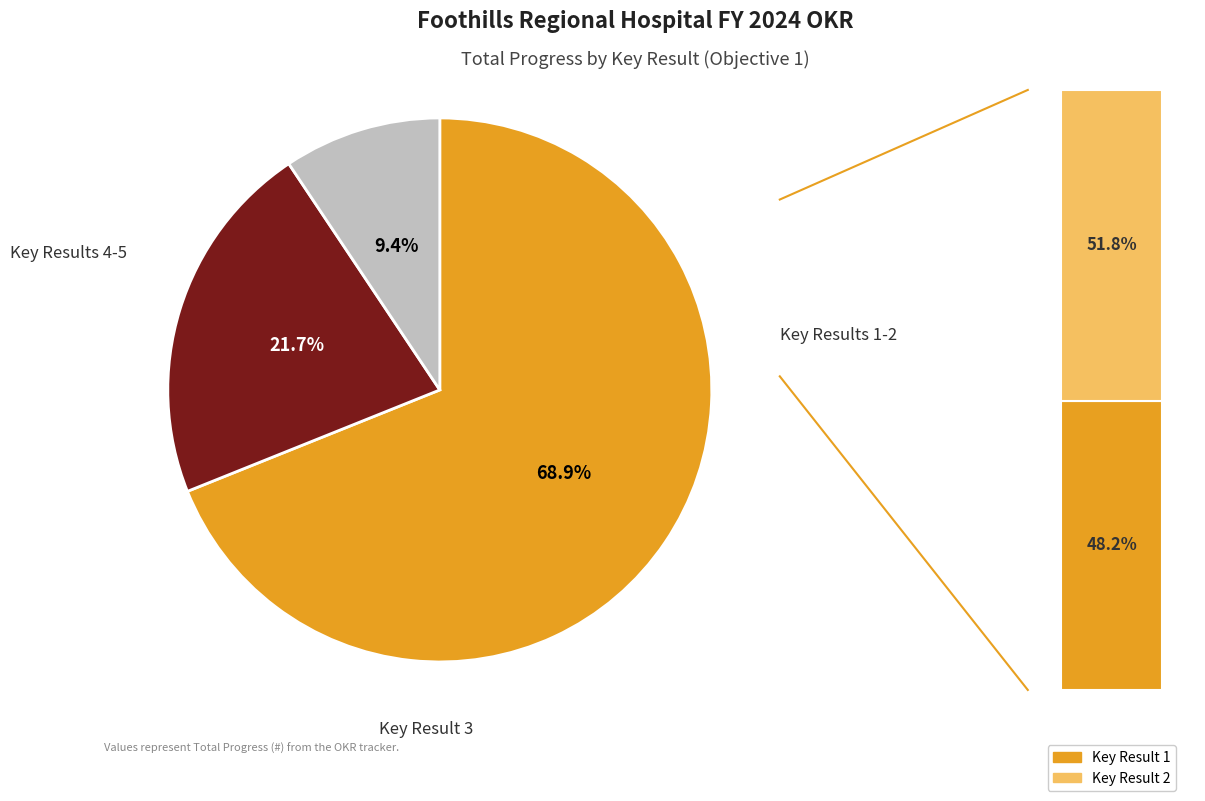

Which slice is the largest?

Key Result 2